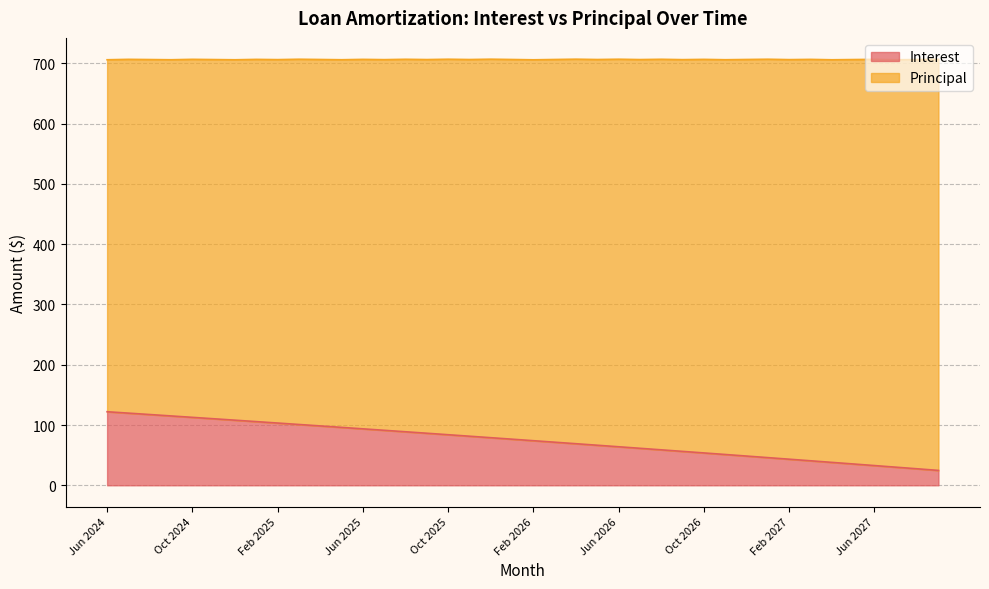

The chart shows a value of 74.0 at Feb 2026. True or false?

True